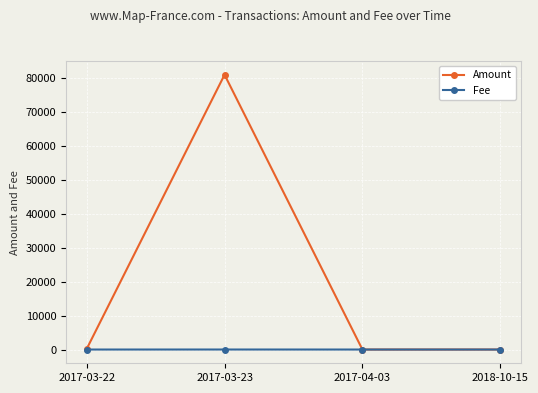

Which series has the largest total across all categories?

Amount